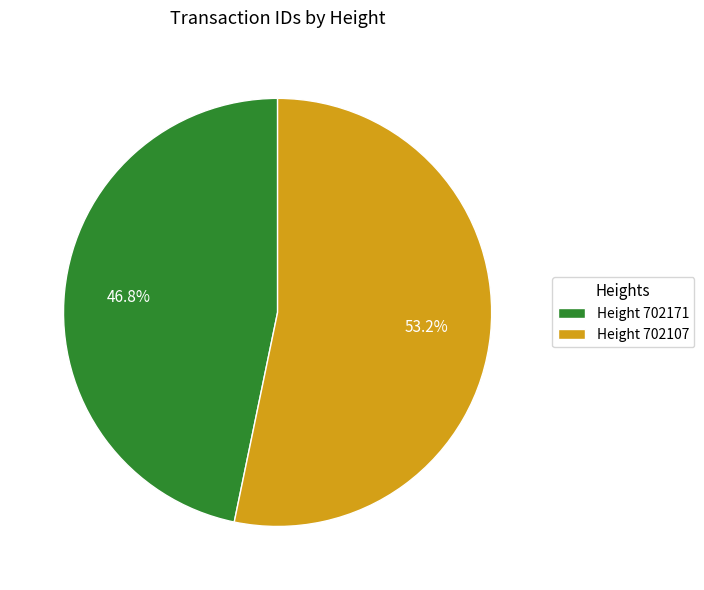

Rank the categories by value from highest to lowest.

Height 702107, Height 702171